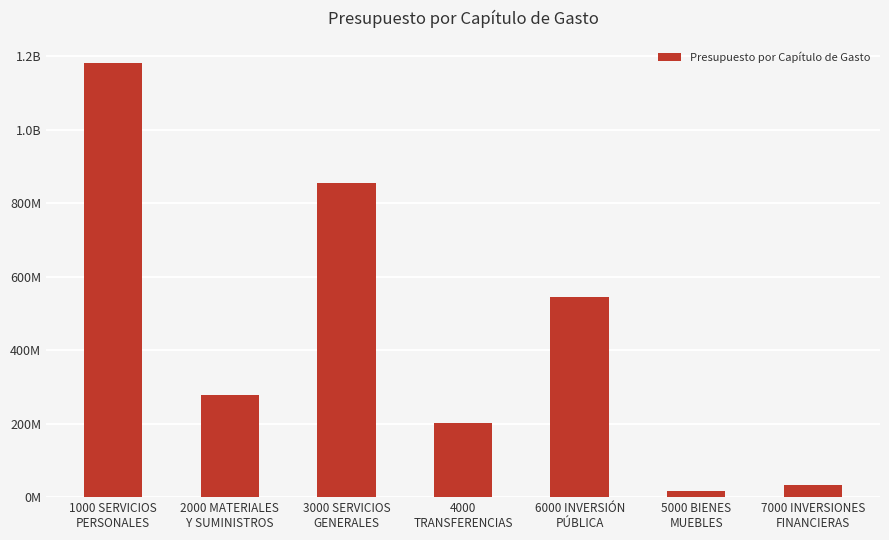

The chart shows a value of 196888164 at 6000 INVERSIÓN
PÚBLICA. True or false?

False